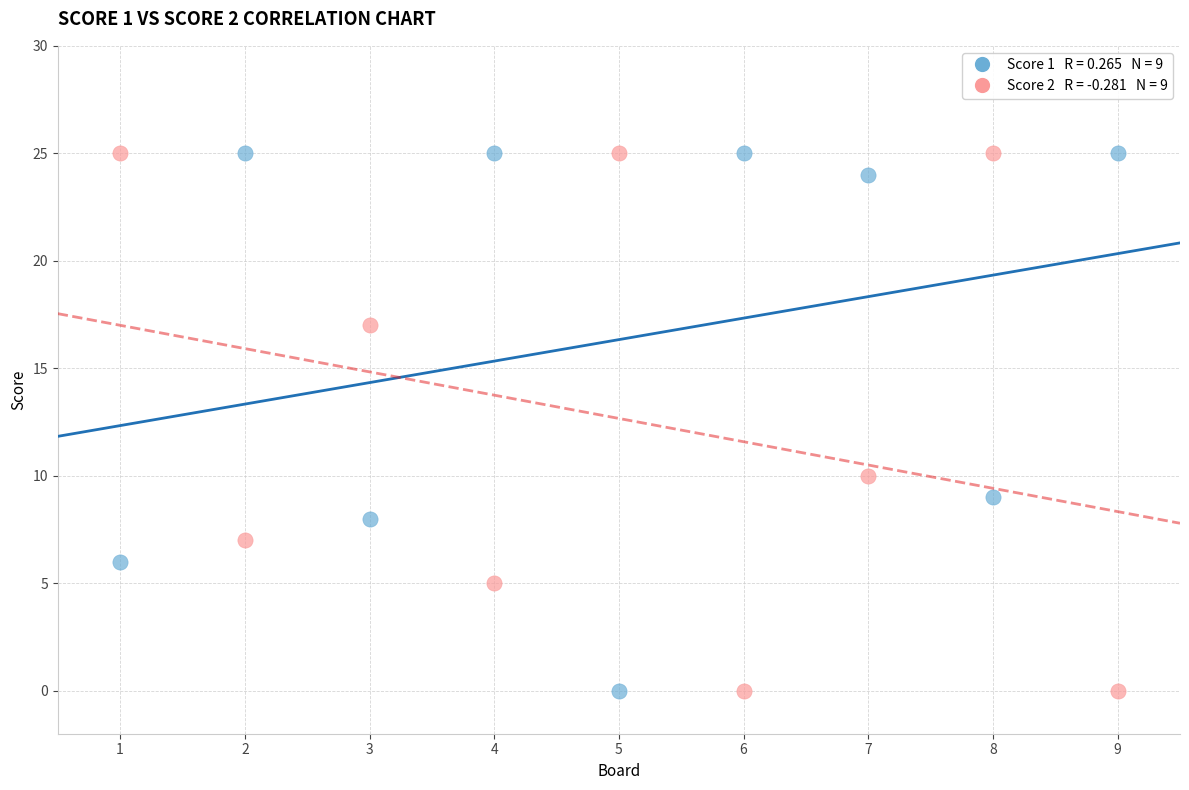

Across all data points, what is the range of X values (max minus min)?

8